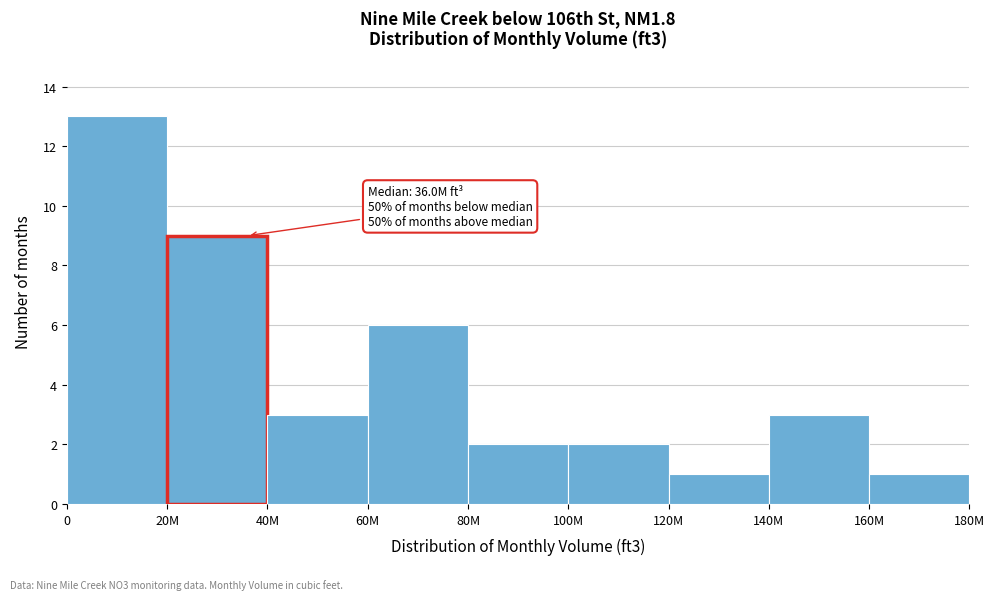

Reading right to left, transcribe all the data shown in this chart.

1	3	1	2	2	6	3	9	13